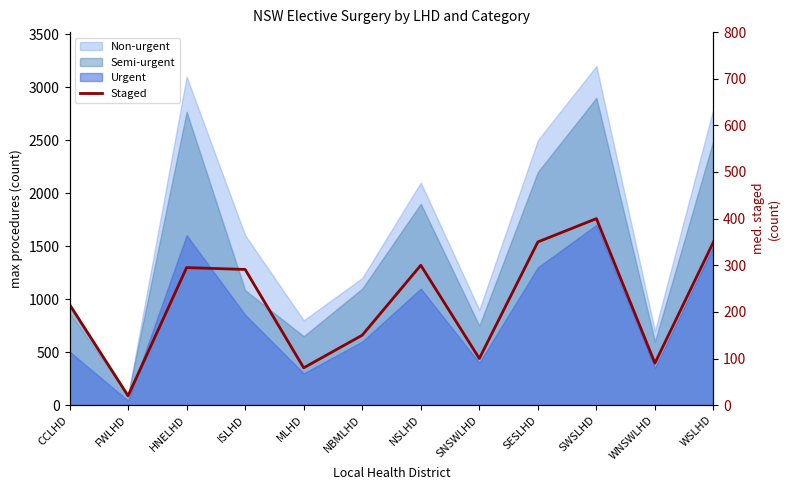

Where does the data first go above 291?

HNELHD